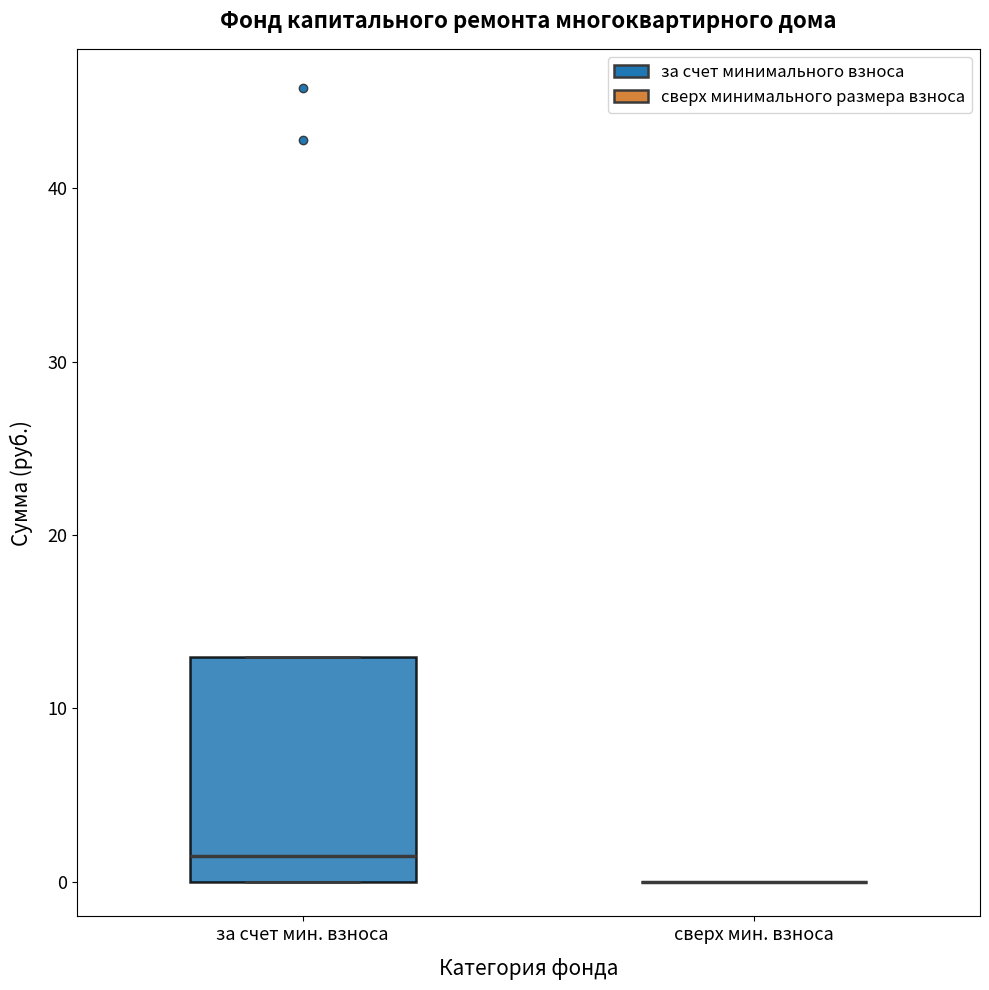

Which box is the tallest, from its lower edge to its upper edge?

за счет мин. взноса